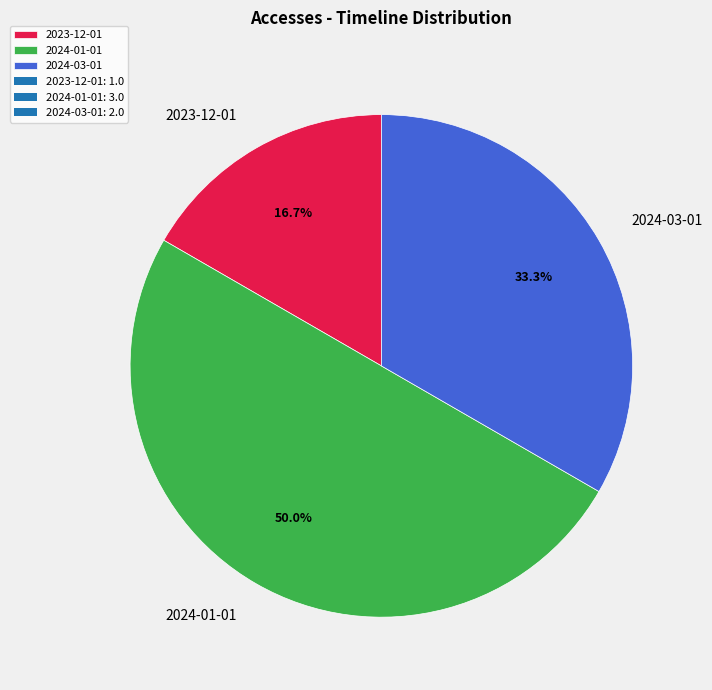

To the nearest percent, what is the combined percentage of 2024-03-01 and 2024-01-01?

83%